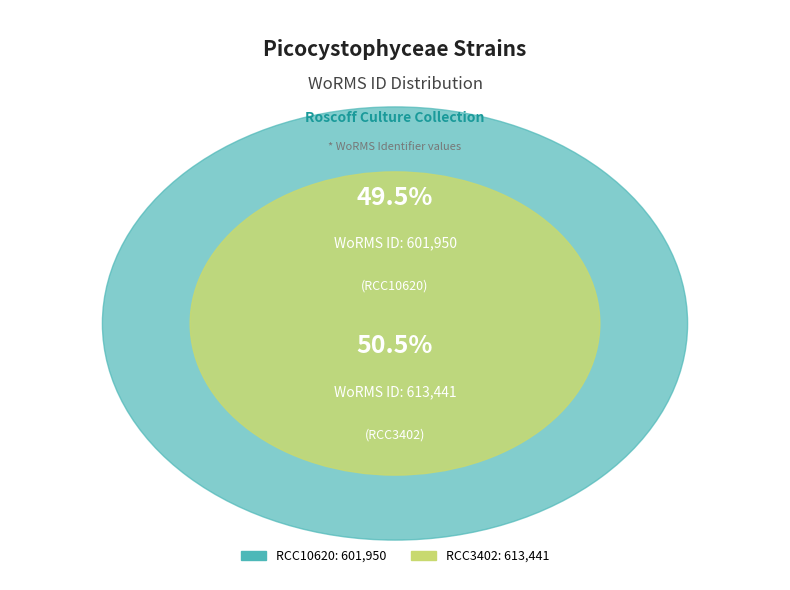

How many slices are in this pie chart?

2